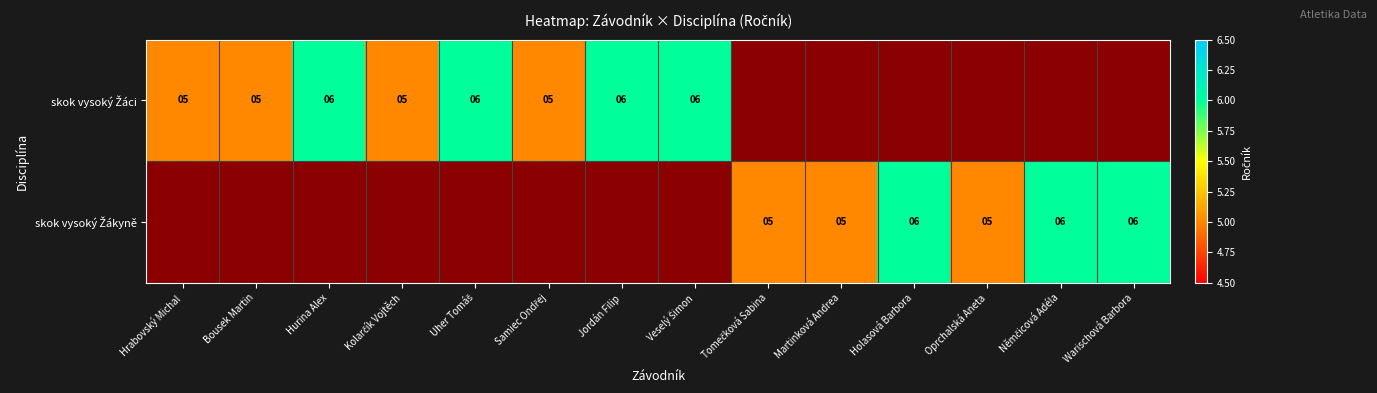

How many values in the skok vysoký Žáci series are below 5?

6